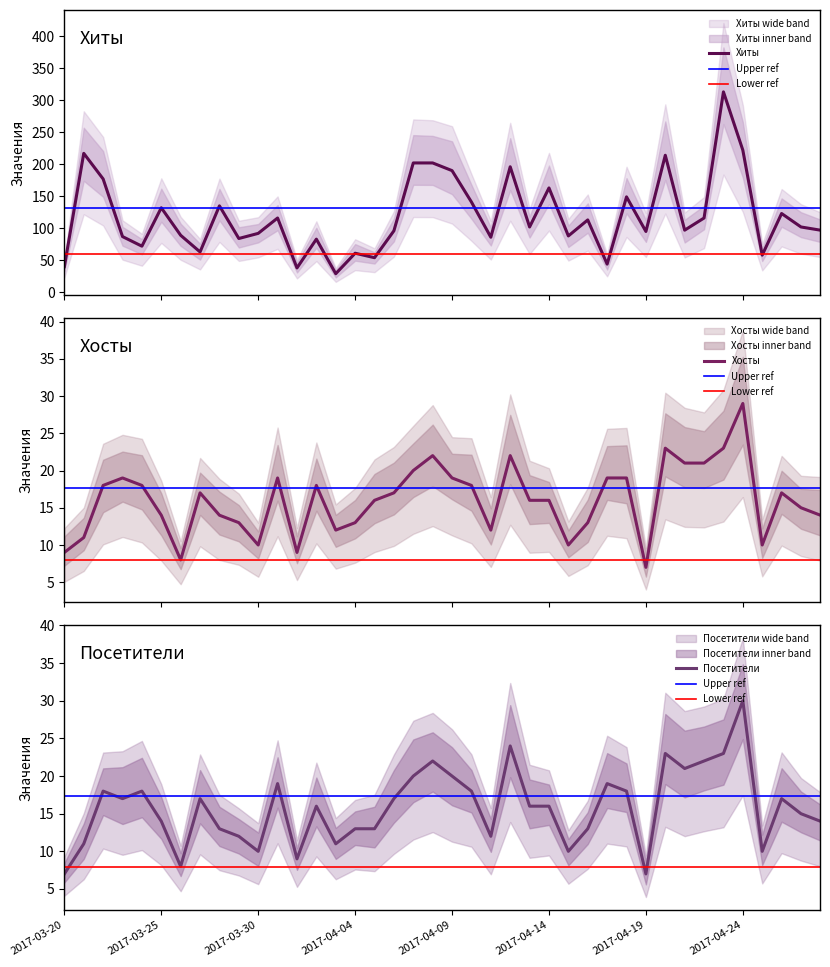

What is the average value of the Посетители series?

16